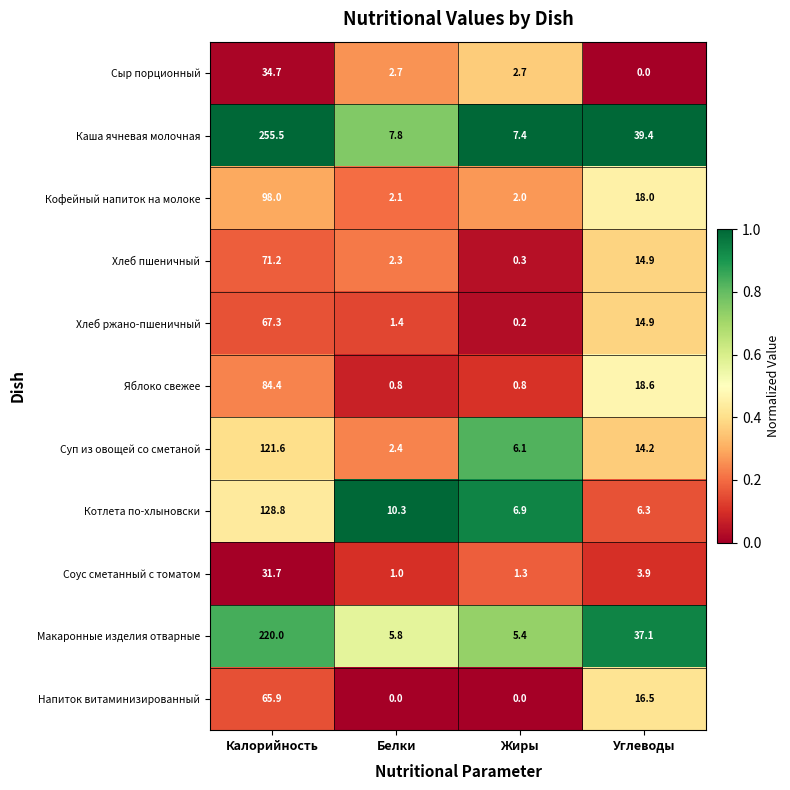

The Соус сметанный с томатом series shows 31.7 at Калорийность. True or false?

True